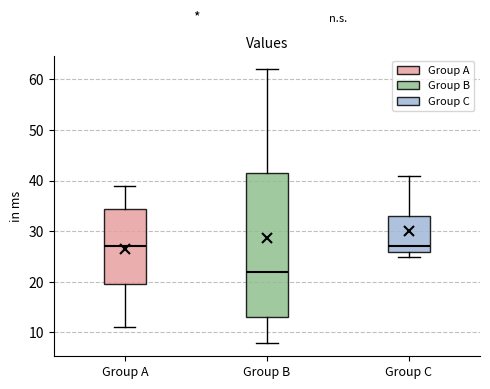

Which box's median line is the lowest?

Group B